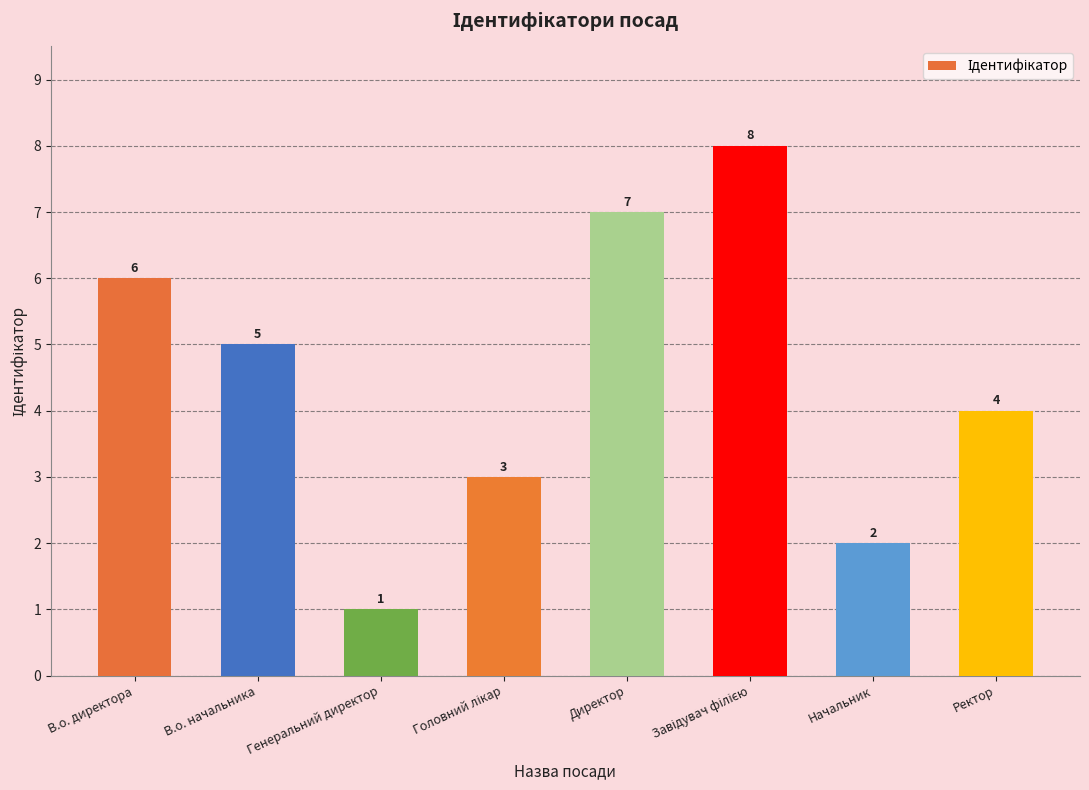

True or false: the data shows 1 at Генеральний директор.

True